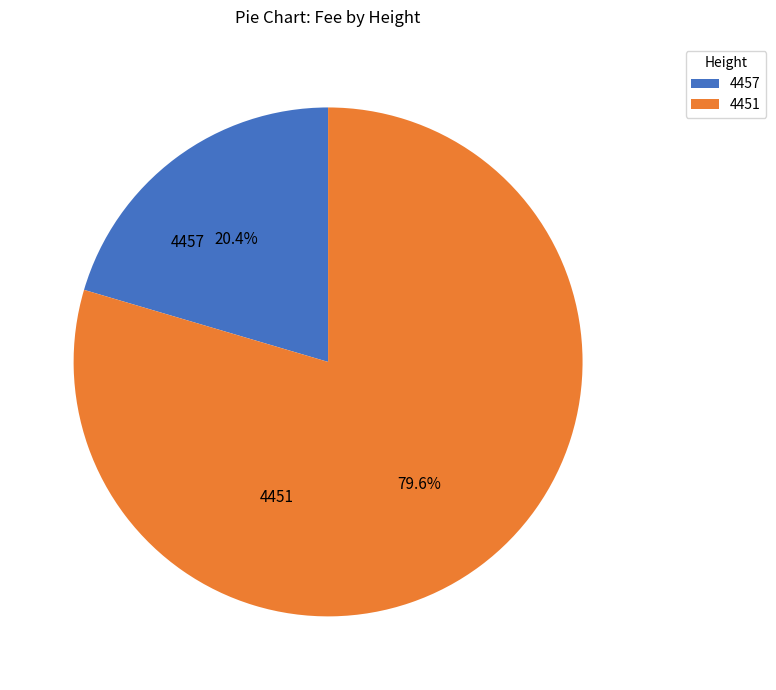

What percentage do 4451 and 4457 together represent?

100.0%